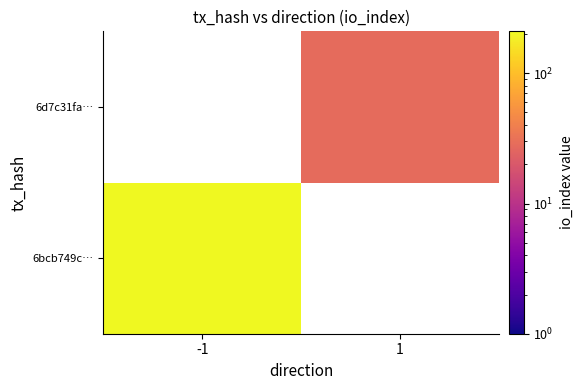

Which series has the largest range (max minus min)?

6bcb749c…